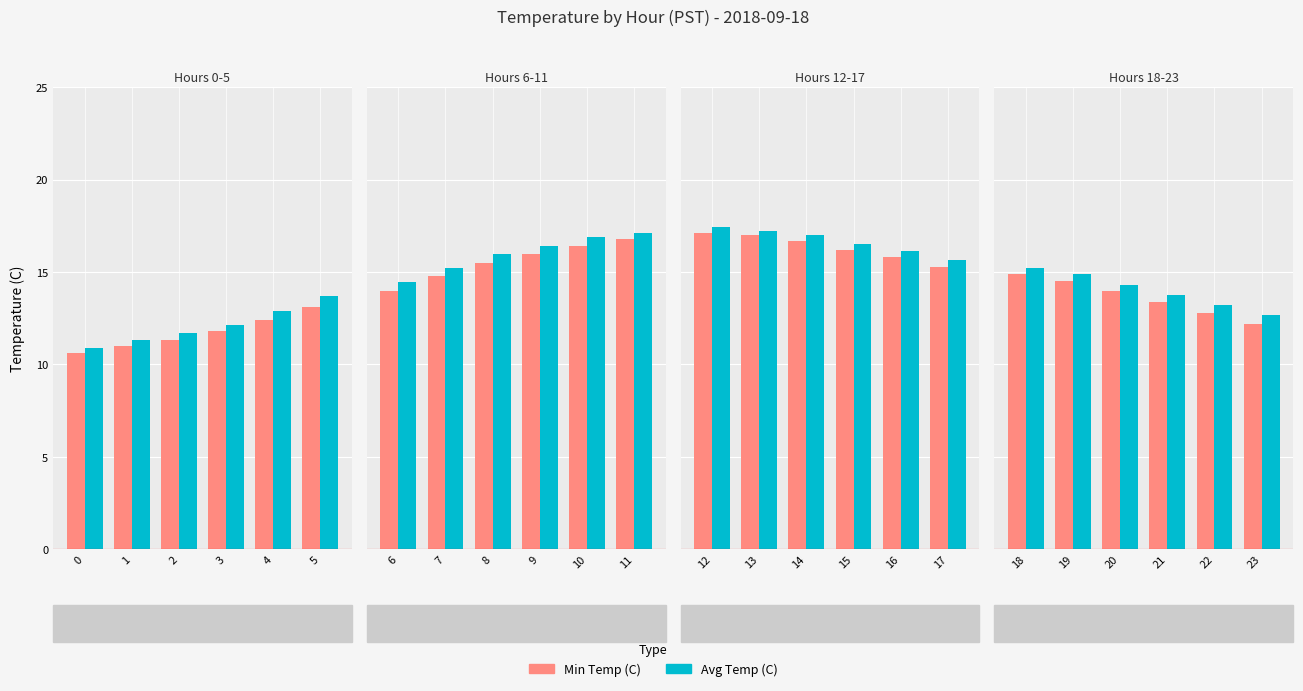

Where is Avg Temp (C) nearest to the value 13?

22